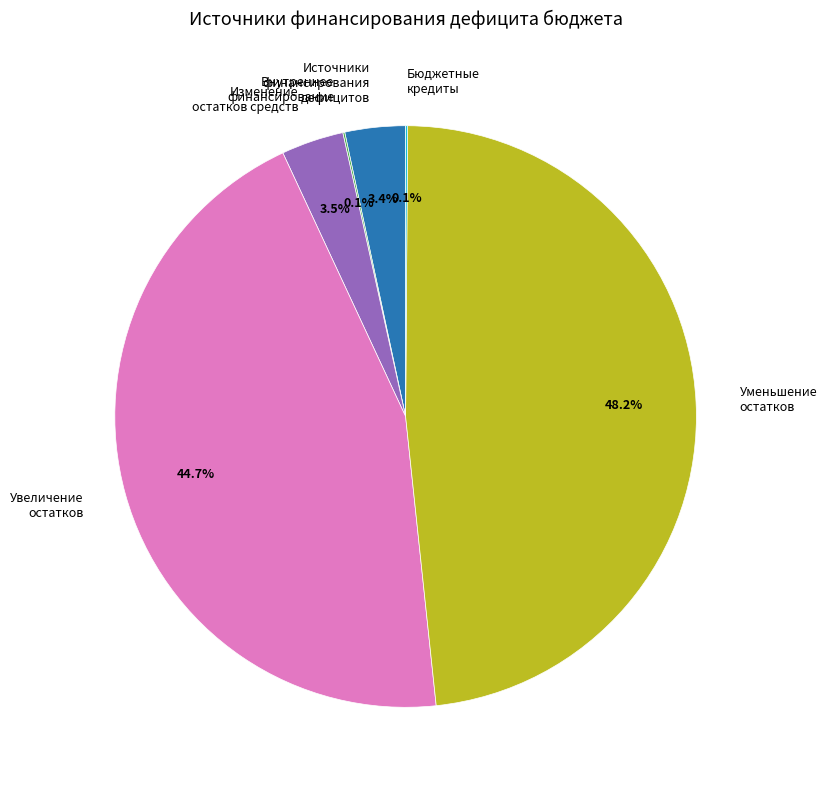

What portion of the pie excludes Изменение остатков средств?

96.5%